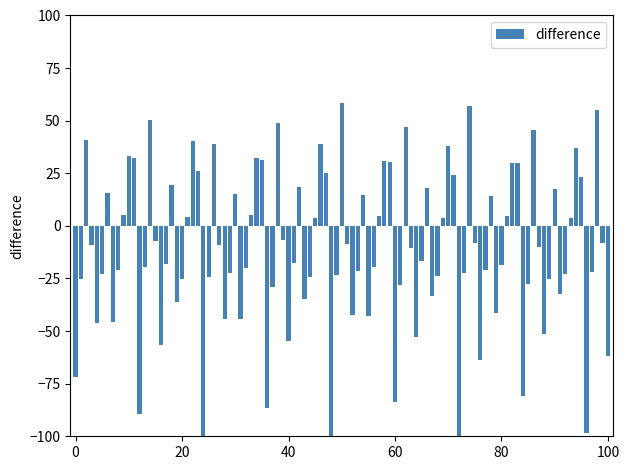

What is the average value?

-11.1